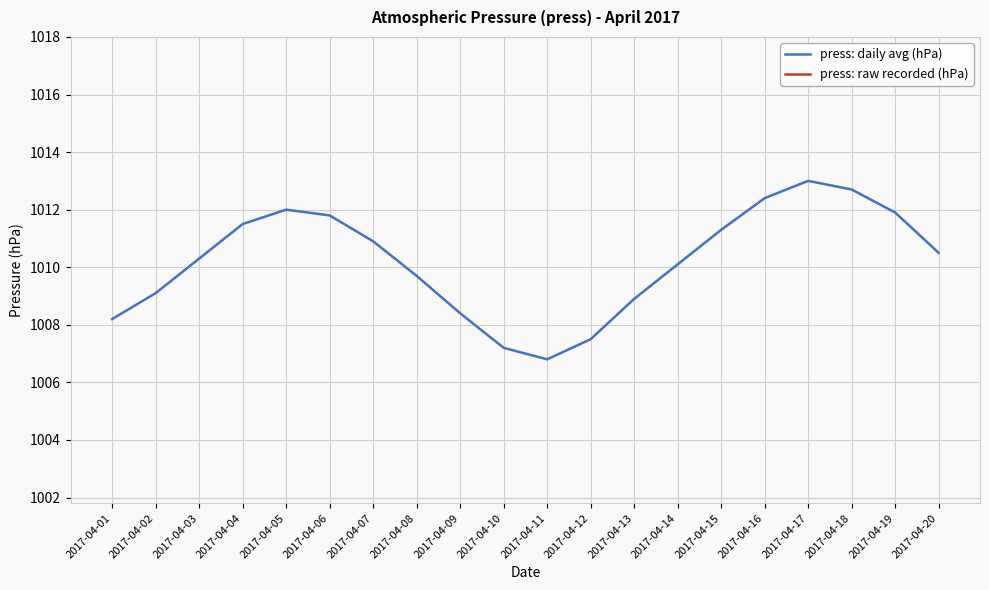

What are all the series names shown in the legend?

press: daily avg (hPa), press: raw recorded (hPa)